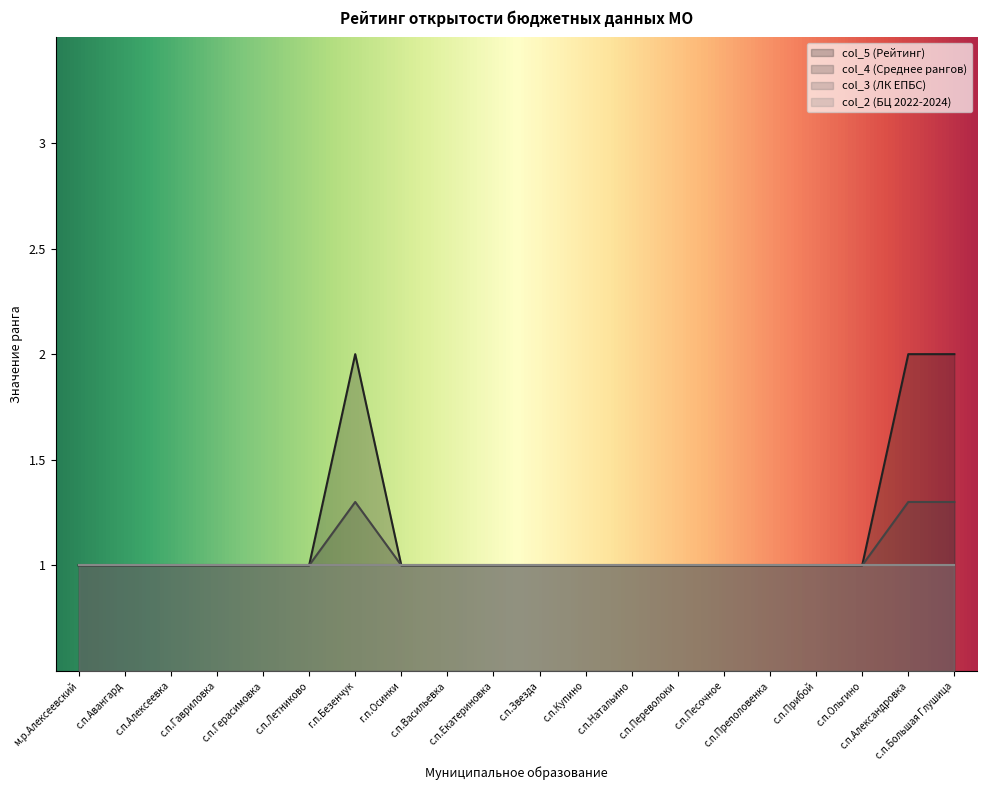

True or false: col_5 and col_4 intersect in this chart.

False